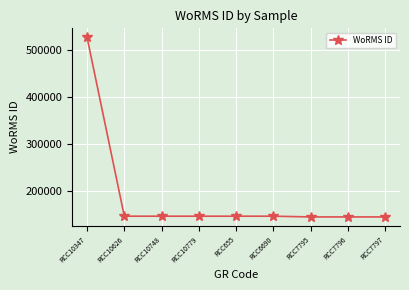

What is the label of the 2nd point from the right?

RCC7796